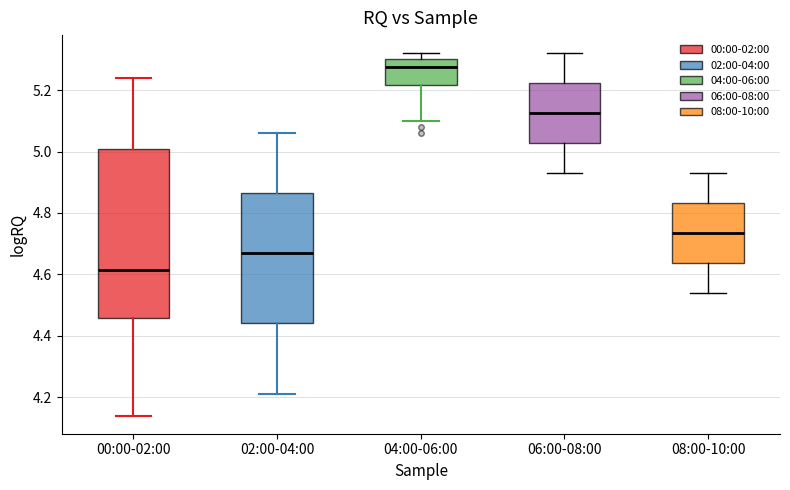

Comparing the boxes themselves (not the whiskers), which one is the tallest?

00:00-02:00